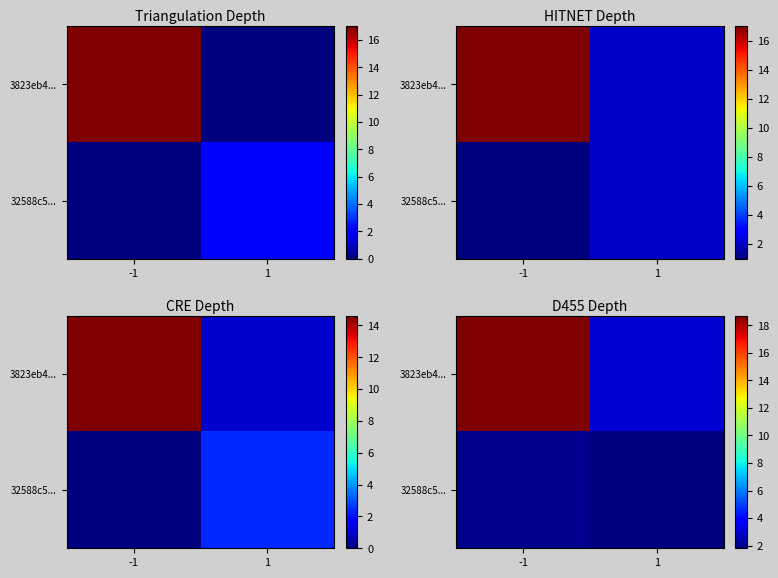

Is the value of 3823eb4... at -1 greater than the value of 32588c5... at 1?

Yes